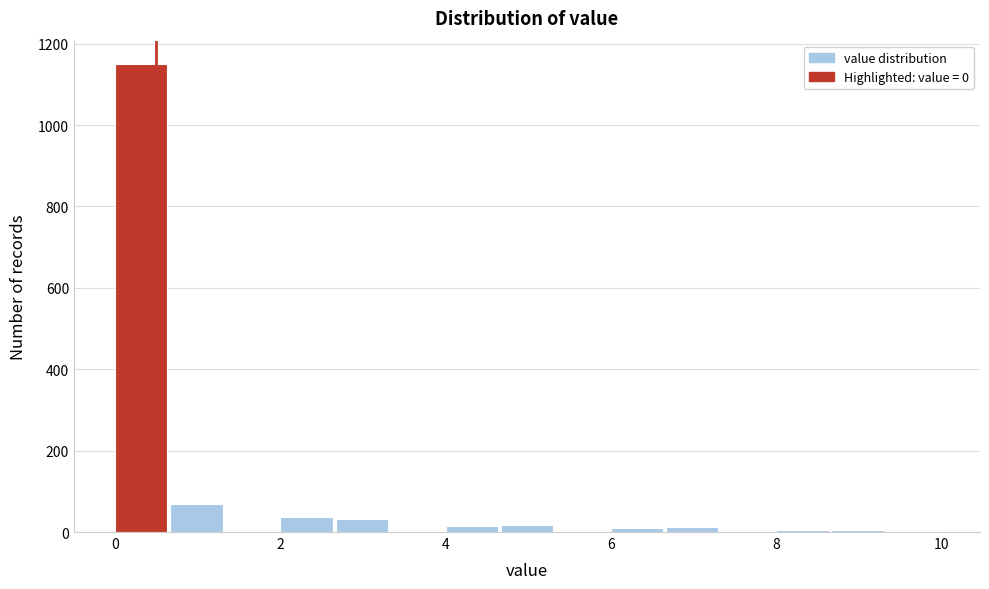

Around what value on the x-axis is the tallest bar? Give the approximate position of its centre, as read against the axis.

0.4